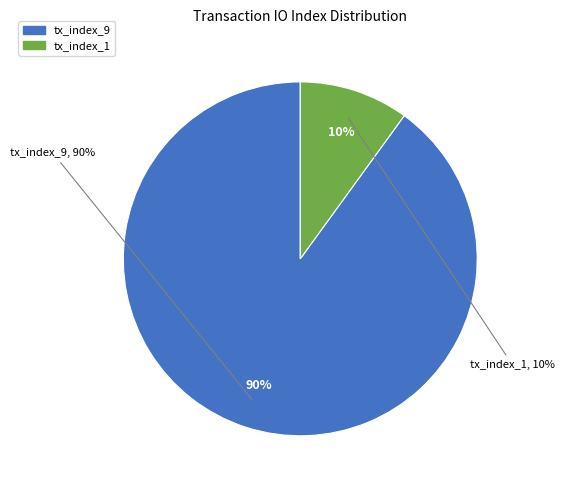

Count the number of slices in the pie.

2